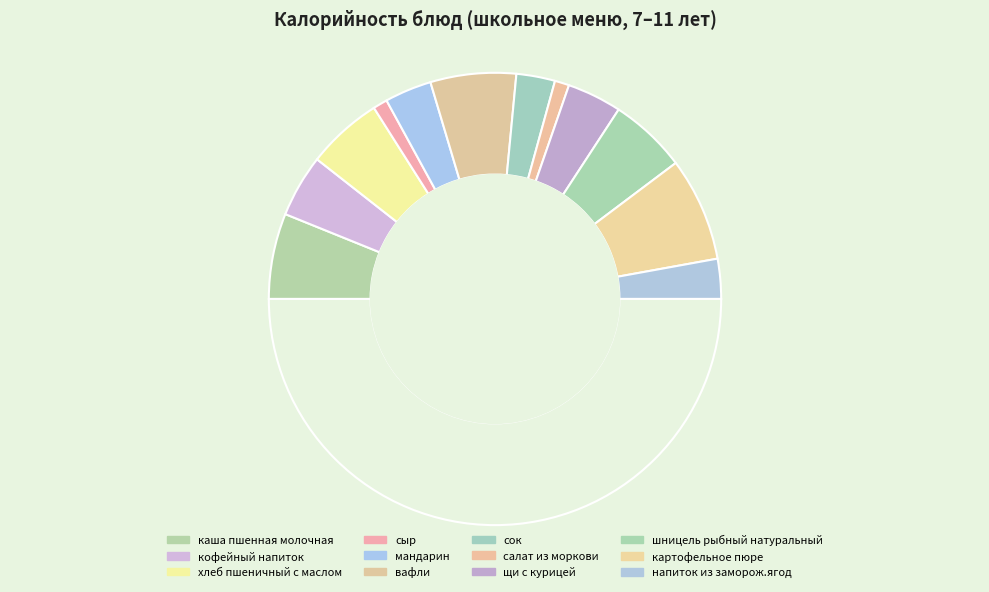

Is there a majority slice in this chart?

No